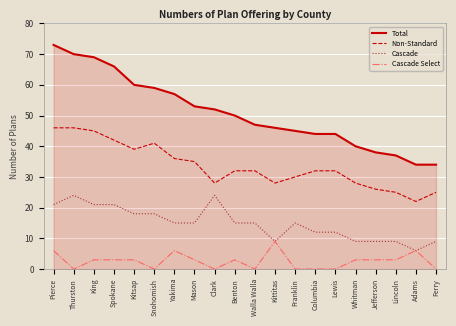

At which category is the sum across all series the highest?

Pierce